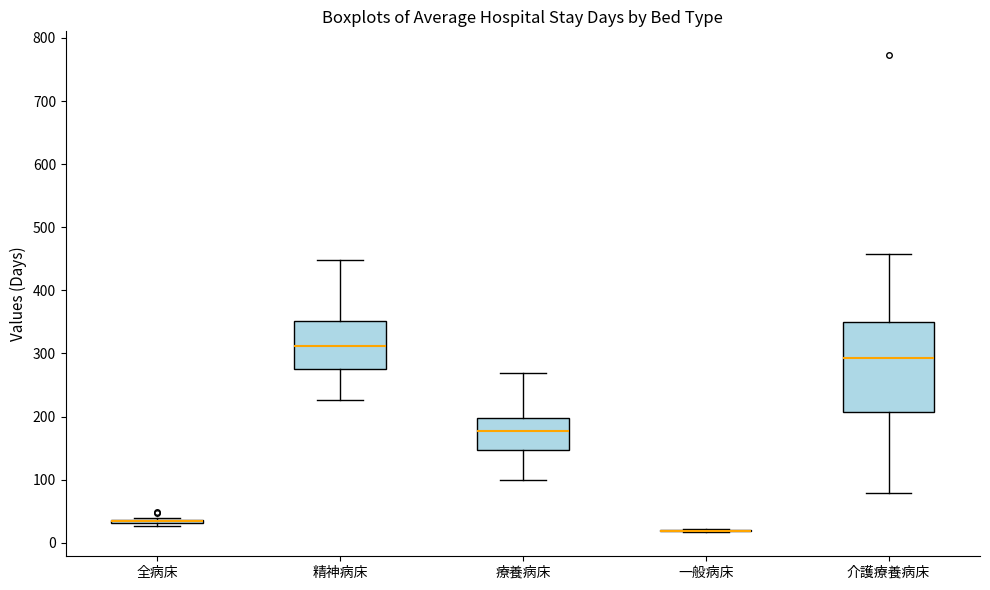

Reading left to right, transcribe this box plot: for each box, give where its median line is, the range the box spans, and where its two whiskers end, as read against the y-axis. The values are not printed on the chart, so give them approximately, as read against the axis.

全病床: box collapsed to a line at 30, whiskers 30 to 40
精神病床: median 310, box 280 to 350, whiskers 230 to 450
療養病床: median 180, box 150 to 200, whiskers 100 to 270
一般病床: box collapsed to a line at 20, whiskers 20 to 20
介護療養病床: median 290, box 210 to 350, whiskers 80 to 460